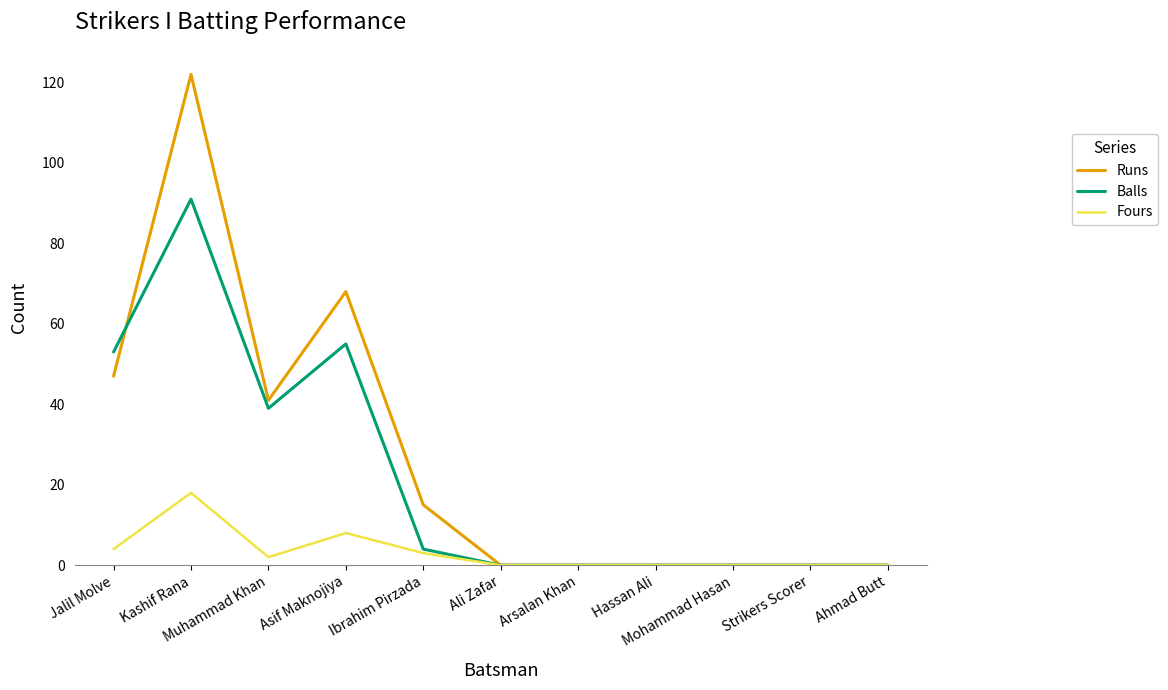

List the series in order of their peak value, highest first.

Runs, Balls, Fours